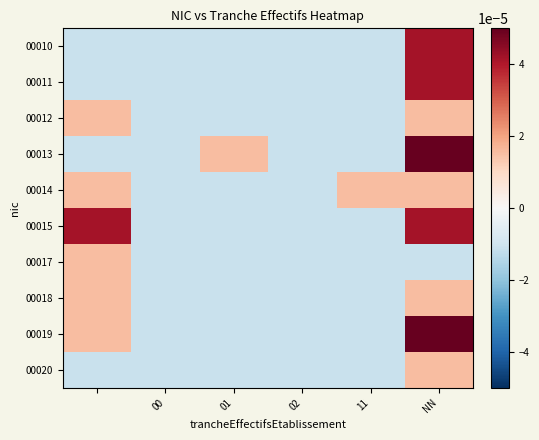

How many categories are shown in the chart?

6